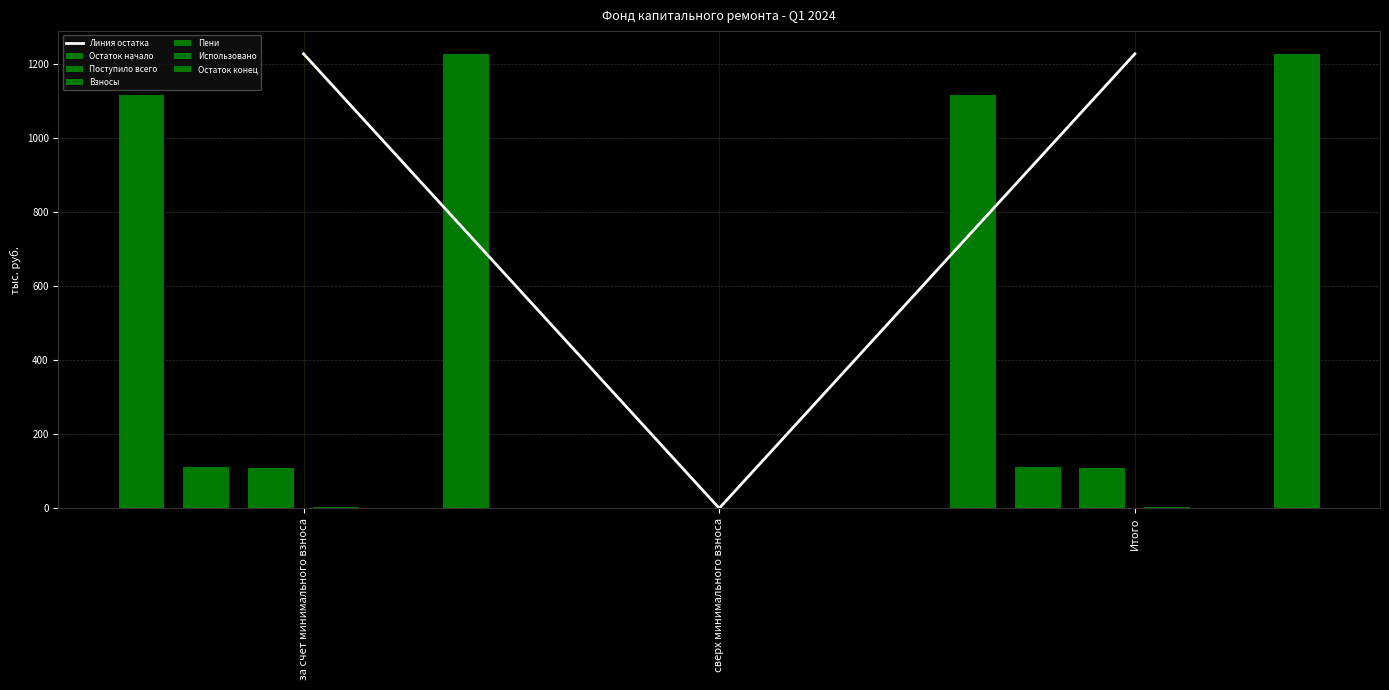

Reading left to right, what are all the values shown in this chart?

Остаток начало: 1228.0	0.0	1228.0
Поступило всего: 112.5	0.0	112.5
Взносы: 1115.5	0.0	1115.5
Пени: 110.1	0.0	110.1
Остаток конец: 2.4	0.0	2.4